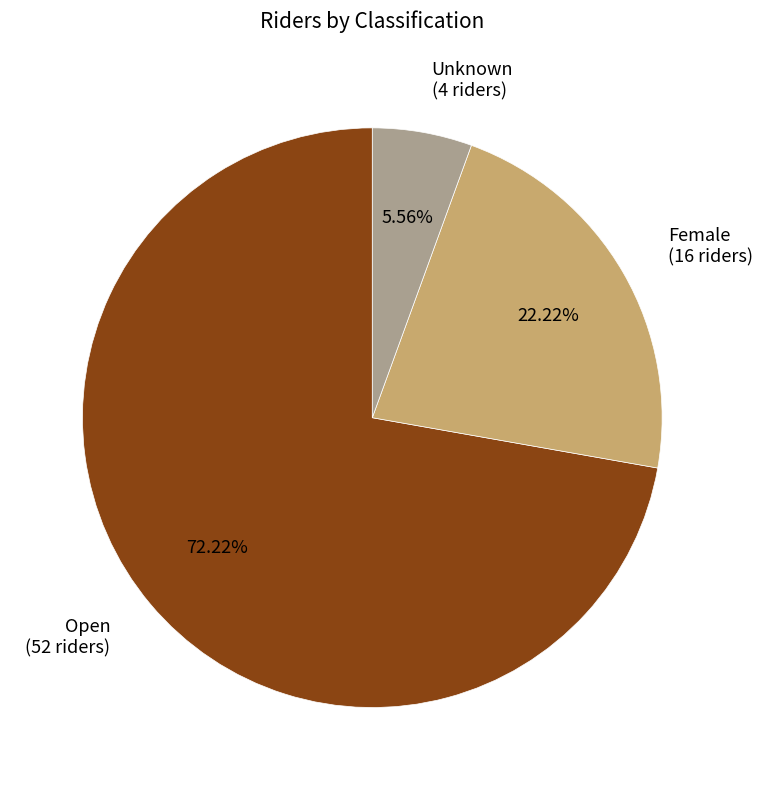

Approximately how many times larger is the value at Open compared to Unknown?

13.0